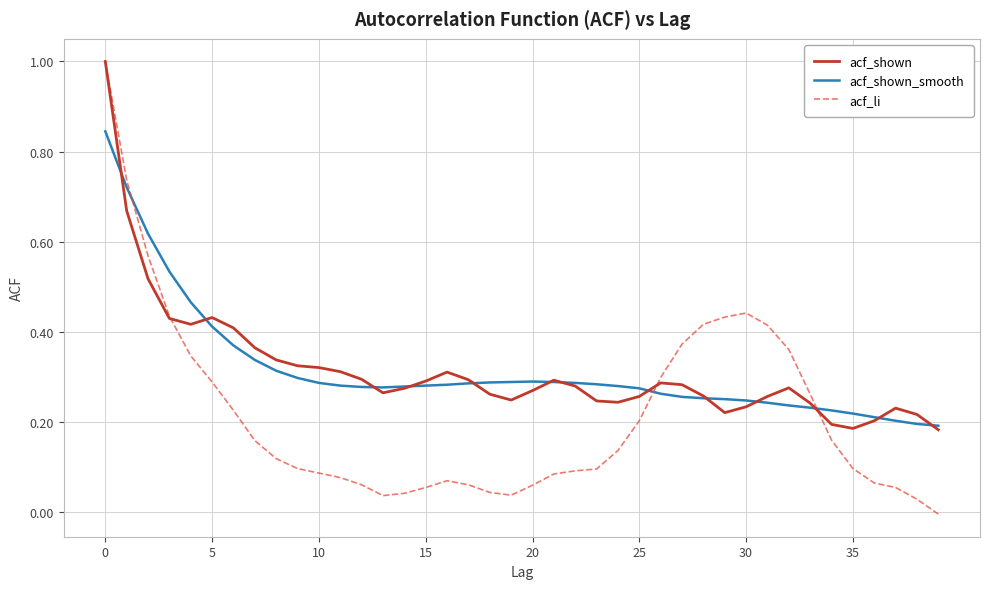

Which series has the widest spread of values?

acf_li